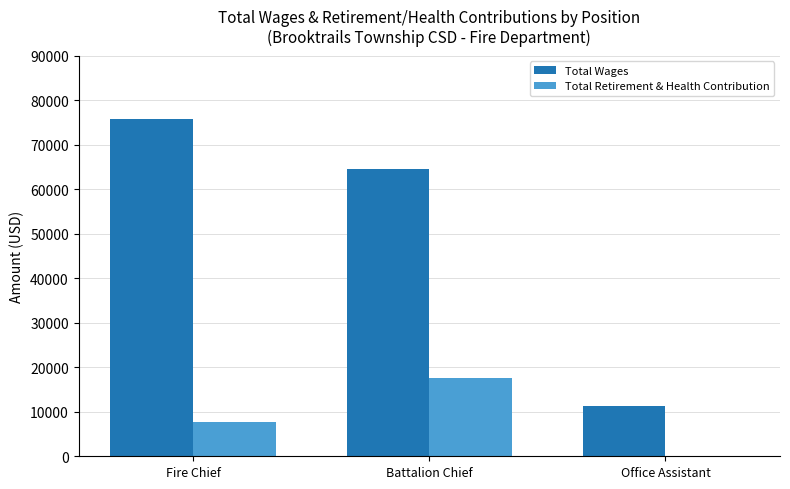

What is the total value across all series at Battalion Chief?

82265